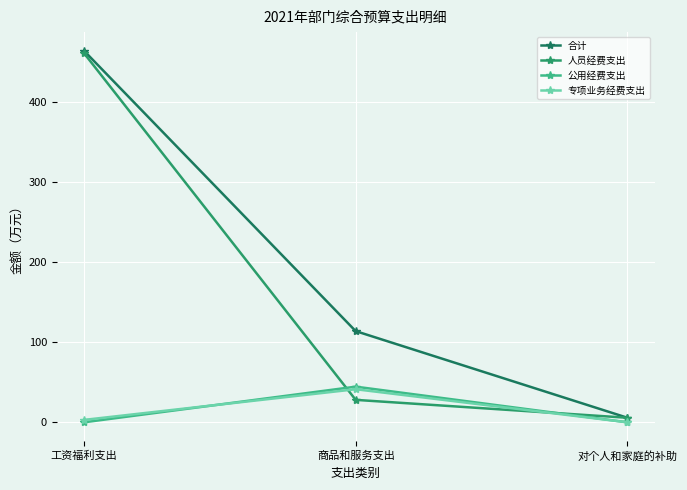

How many positive values does the 专项业务经费支出 series have?

2